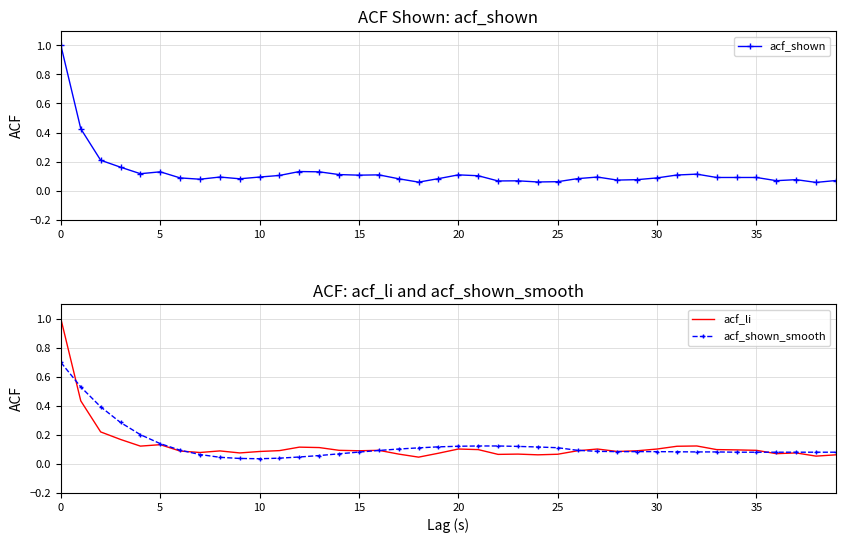

Rank the categories by acf_shown value from lowest to highest.

38, 18, 24, 25, 22, 23, 36, 39, 28, 29, 37, 35, 9, 17, 19, 26, 30, 30, 33, 34, 35, 40, 10, 27, 21, 11, 15, 31, 16, 20, 14, 32, 20, 25, 13, 12, 15, 10, 5, 0